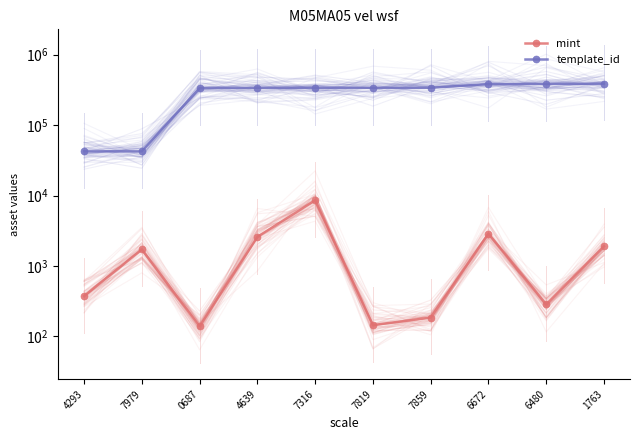

True or false: mint and template_id cross at least once.

False